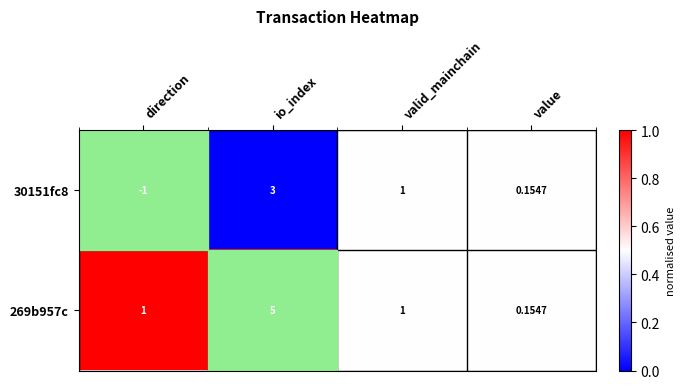

Rank the categories by 30151fc8 value from lowest to highest.

direction, value, valid_mainchain, io_index